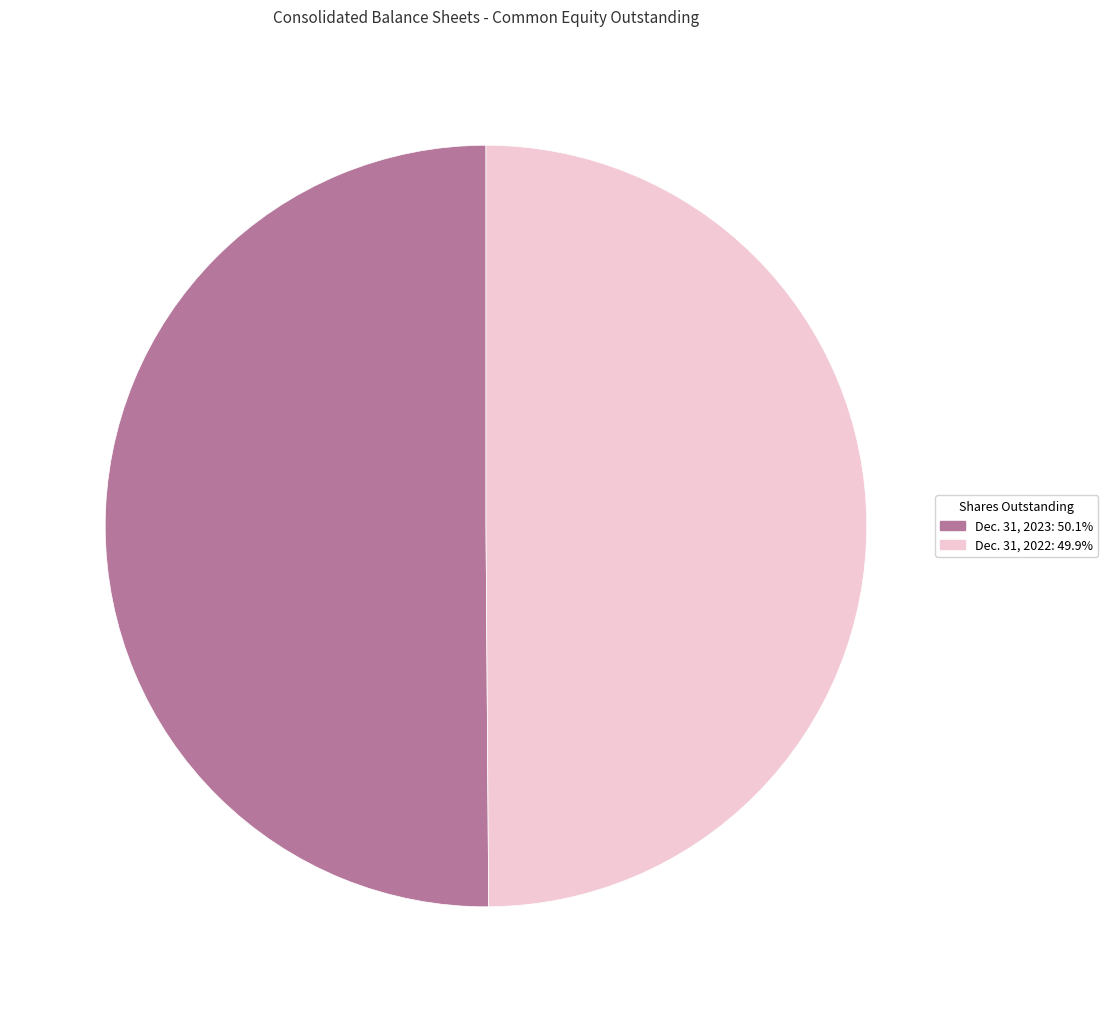

Do Dec. 31, 2023: 50.1% and Dec. 31, 2022: 49.9% together represent more than half of the pie?

Yes